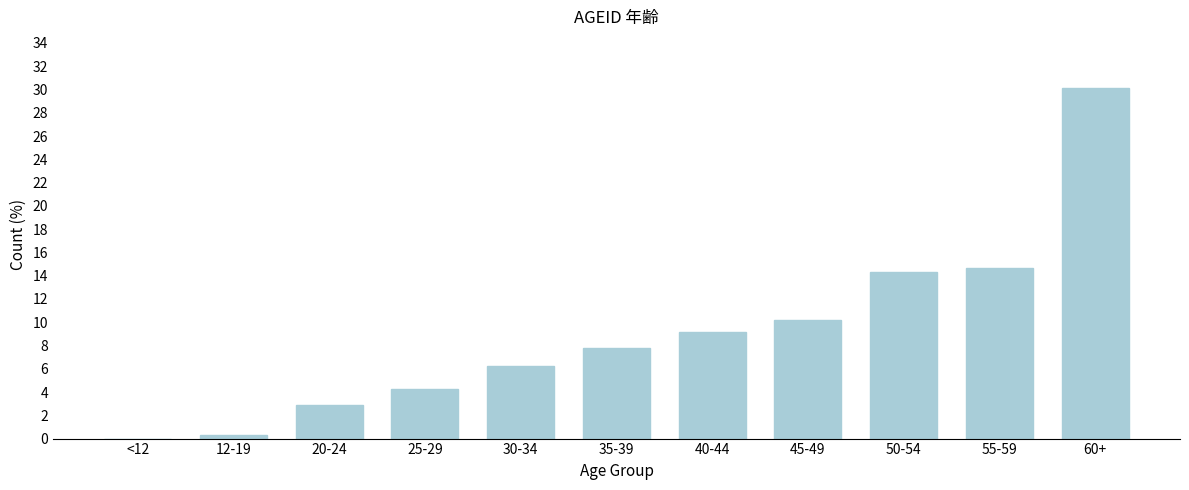

Reading right to left, list all the values displayed in this chart.

60+=30.1	55-59=14.7	50-54=14.3	45-49=10.2	40-44=9.2	35-39=7.8	30-34=6.2	25-29=4.3	20-24=2.9	12-19=0.3	<12=0.0